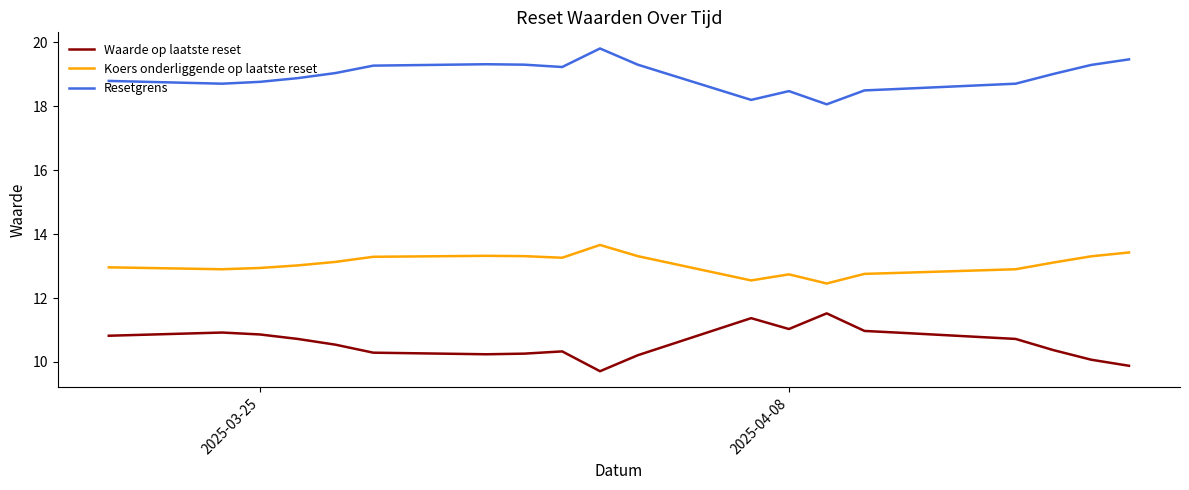

True or false: Waarde op laatste reset and Resetgrens intersect in this chart.

False